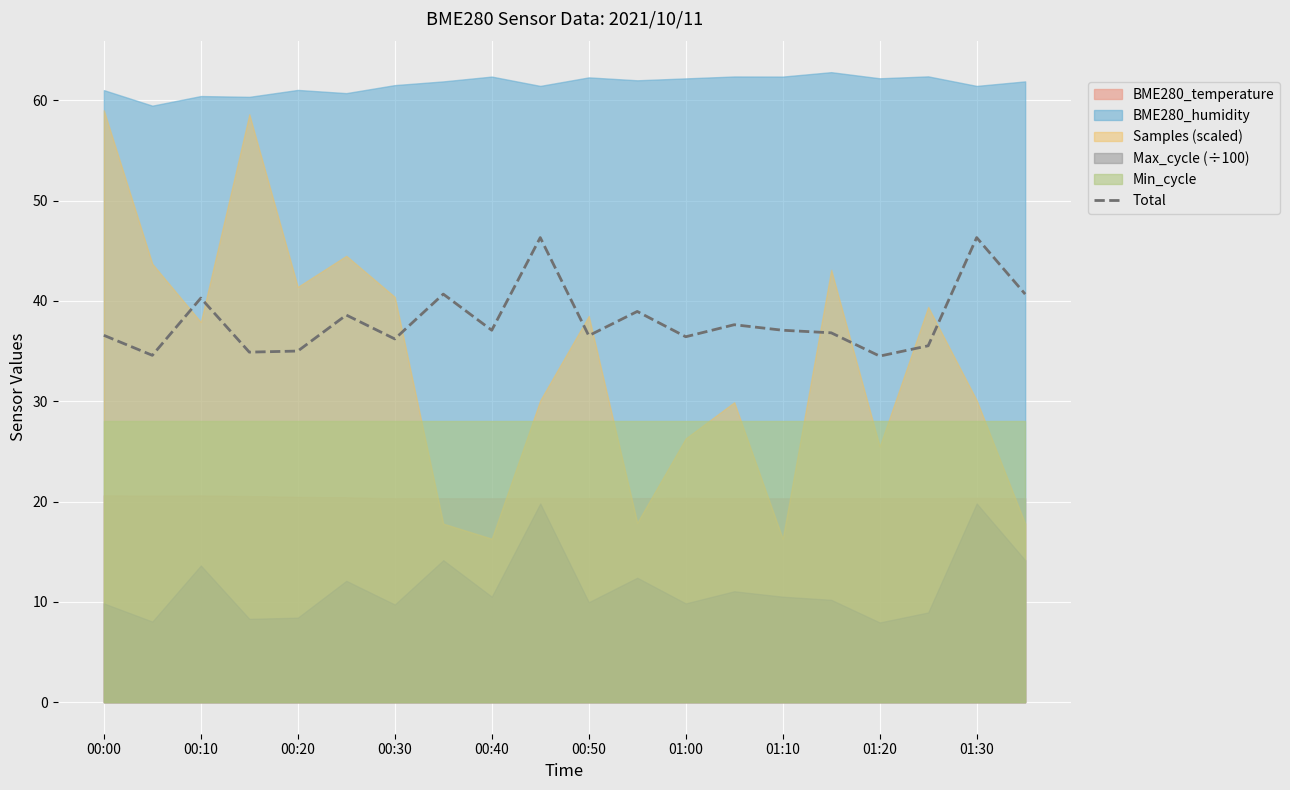

The Total series shows 36.4 at 01:00. True or false?

True